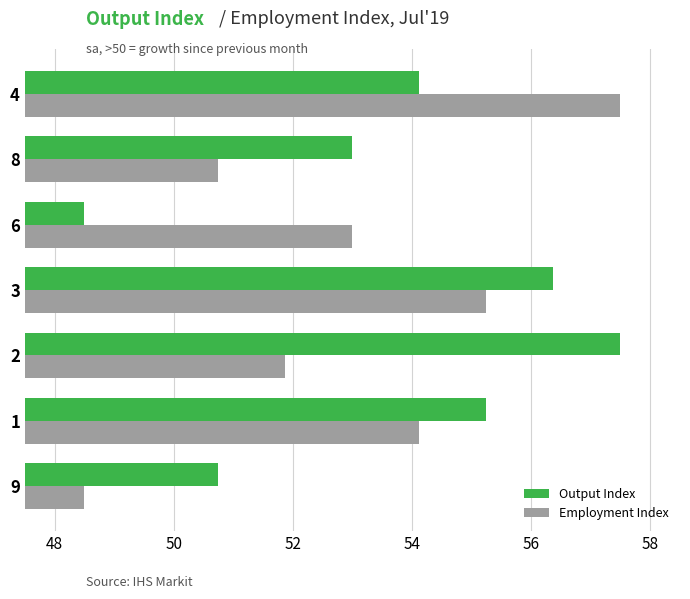

What is the difference between the maximum and minimum values in the Employment Index series?

9.0